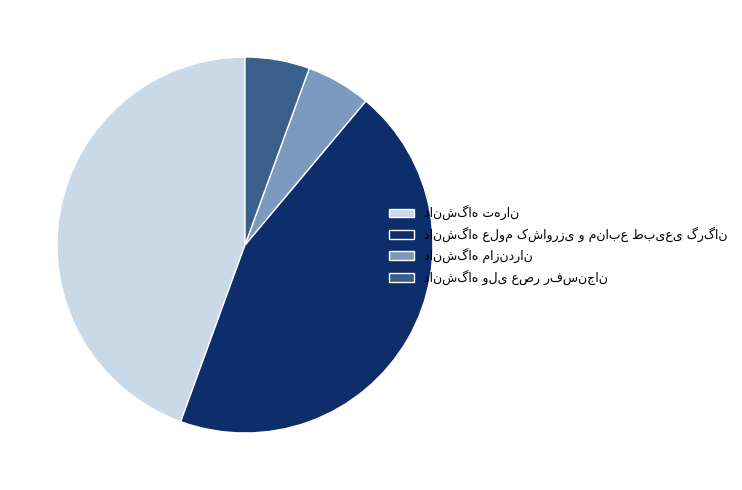

Is there a majority slice in this chart?

No